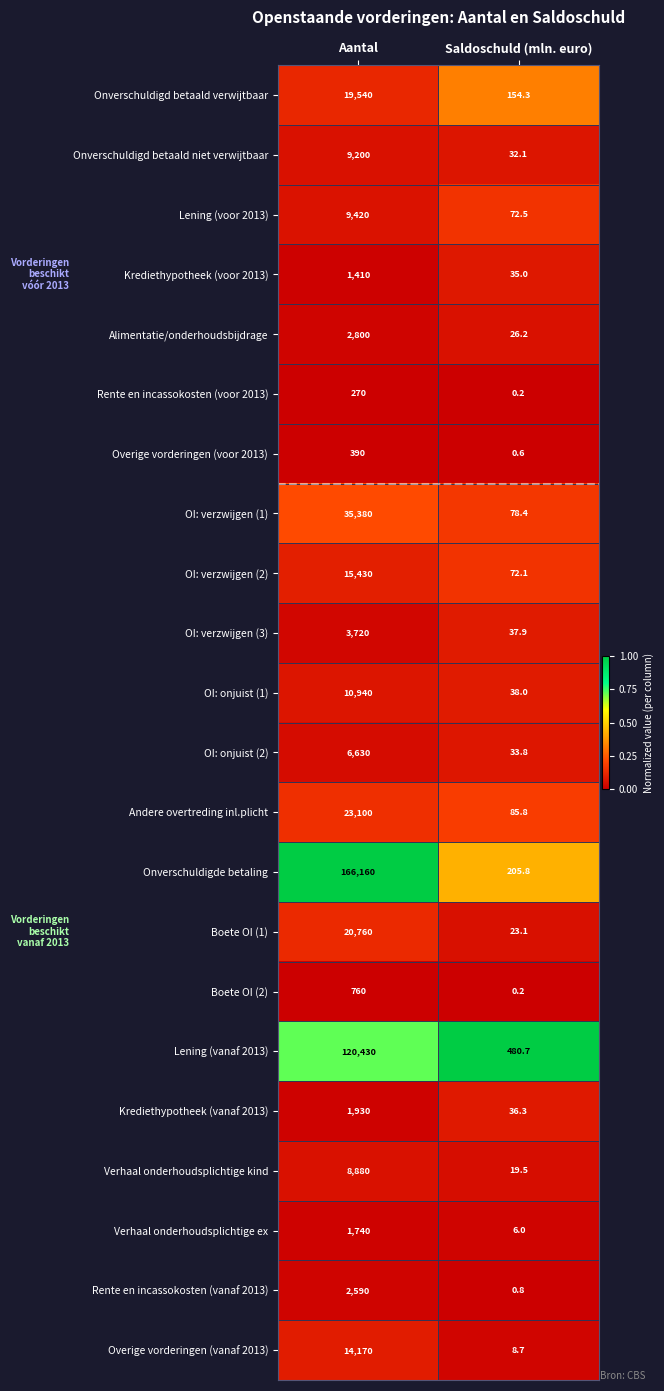

Between Aantal and Saldoschuld (mln. euro), which series saw the biggest shift?

Onverschuldigde betaling